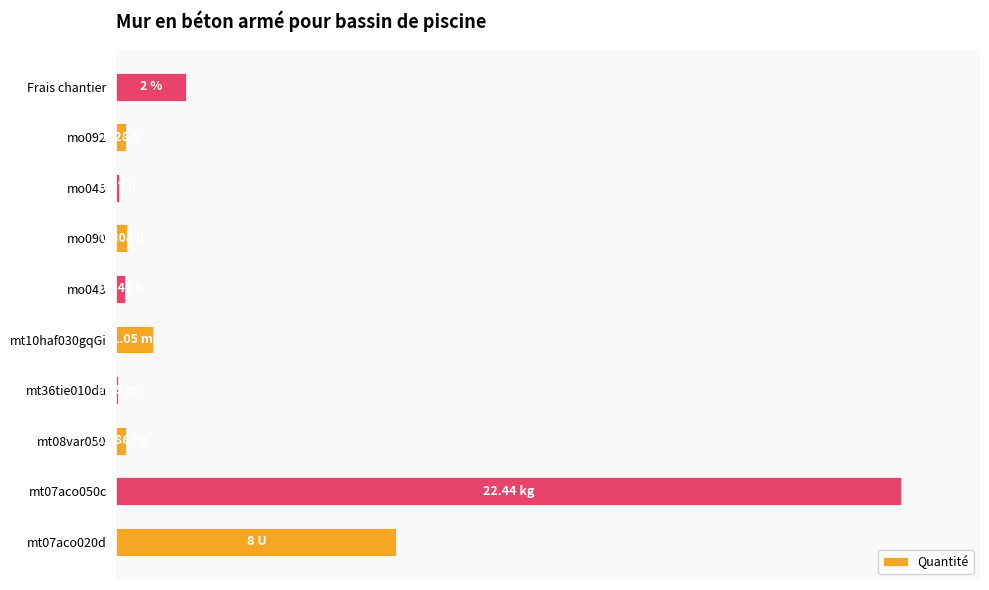

What is the smallest value displayed?

0.2